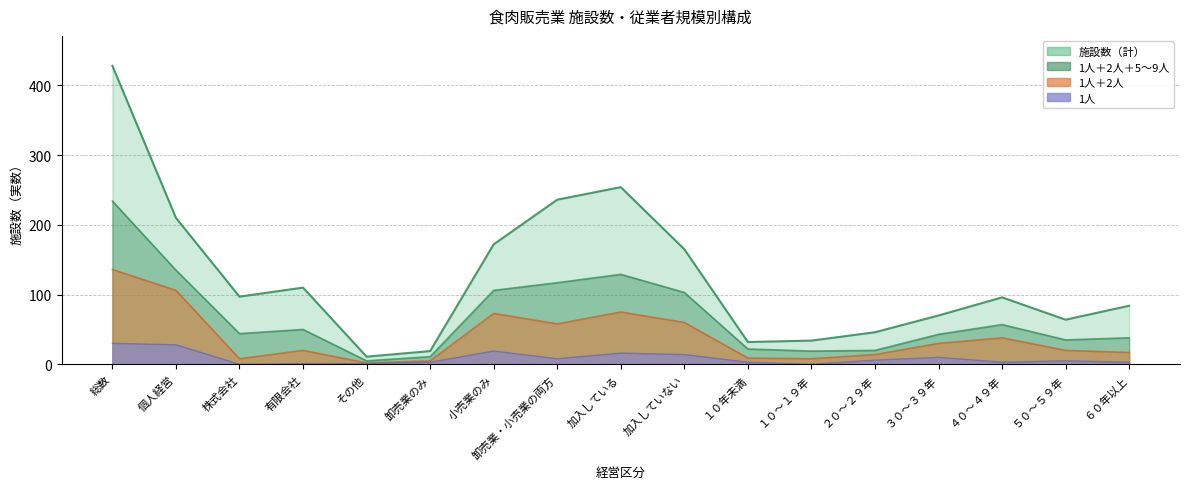

In 施設数, how many points are higher than both neighbors (excluding endpoints)?

3